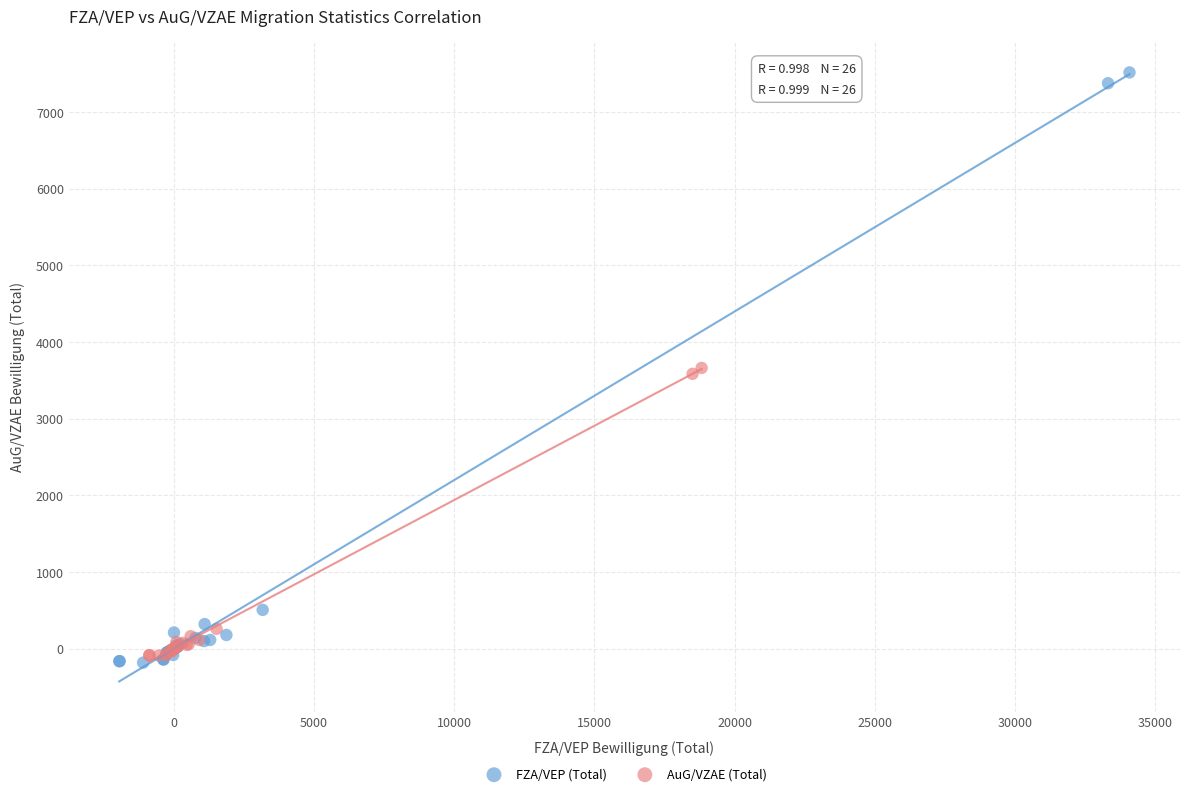

Which series contains the highest Y value?

FZA/VEP (Total)